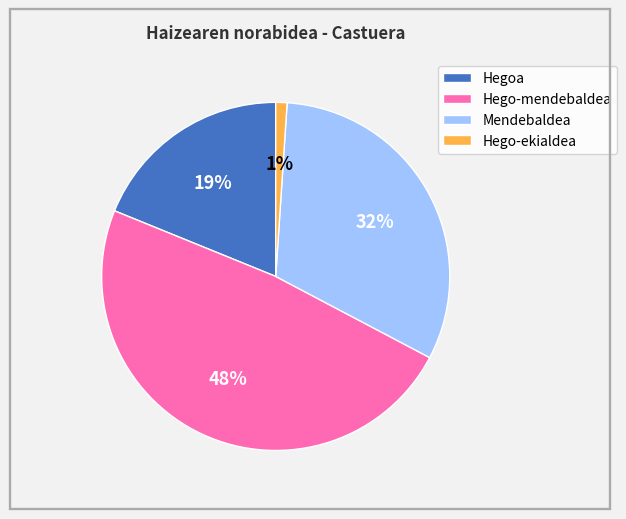

What is the largest slice in the pie chart?

Hego-mendebaldea